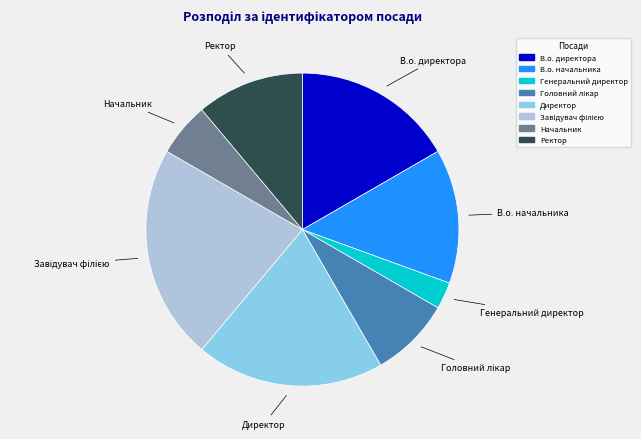

What is the smallest slice in the pie chart?

Генеральний директор